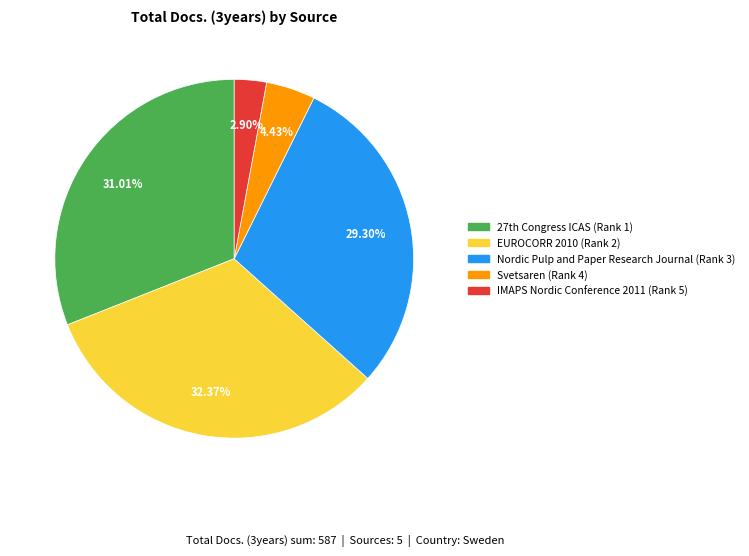

Which slice is the smallest?

IMAPS Nordic Conference 2011 (Rank 5)